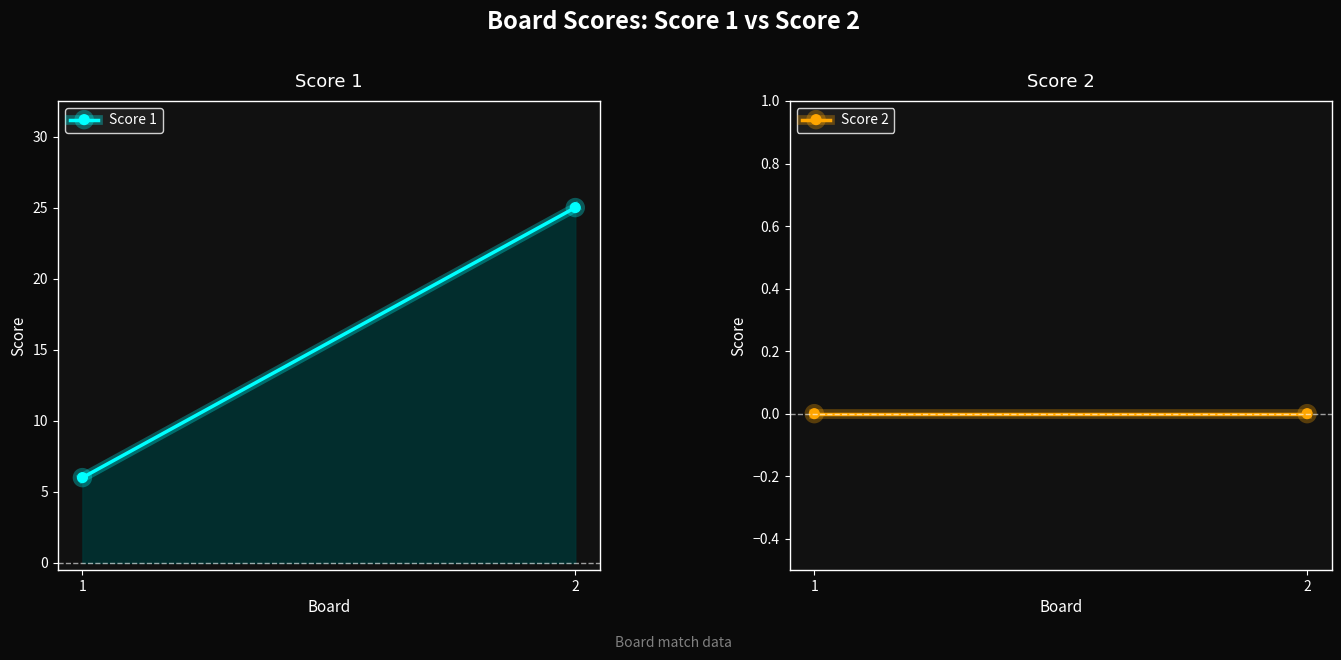

Reading left to right, transcribe all the data shown in this chart.

Score 1: 6	25
Score 2: 0	0